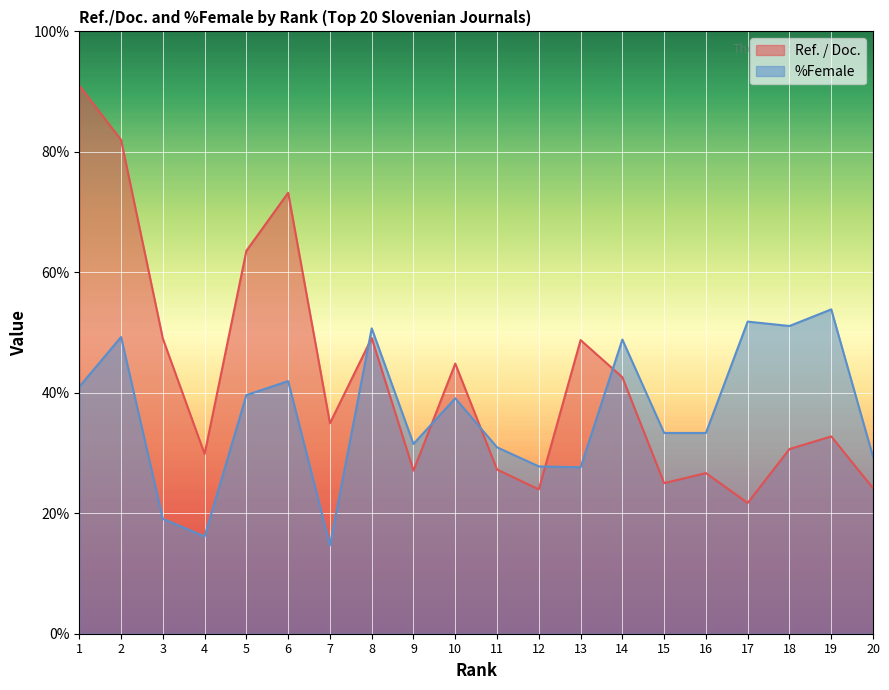

The %Female series shows 7.9 at 9. True or false?

False